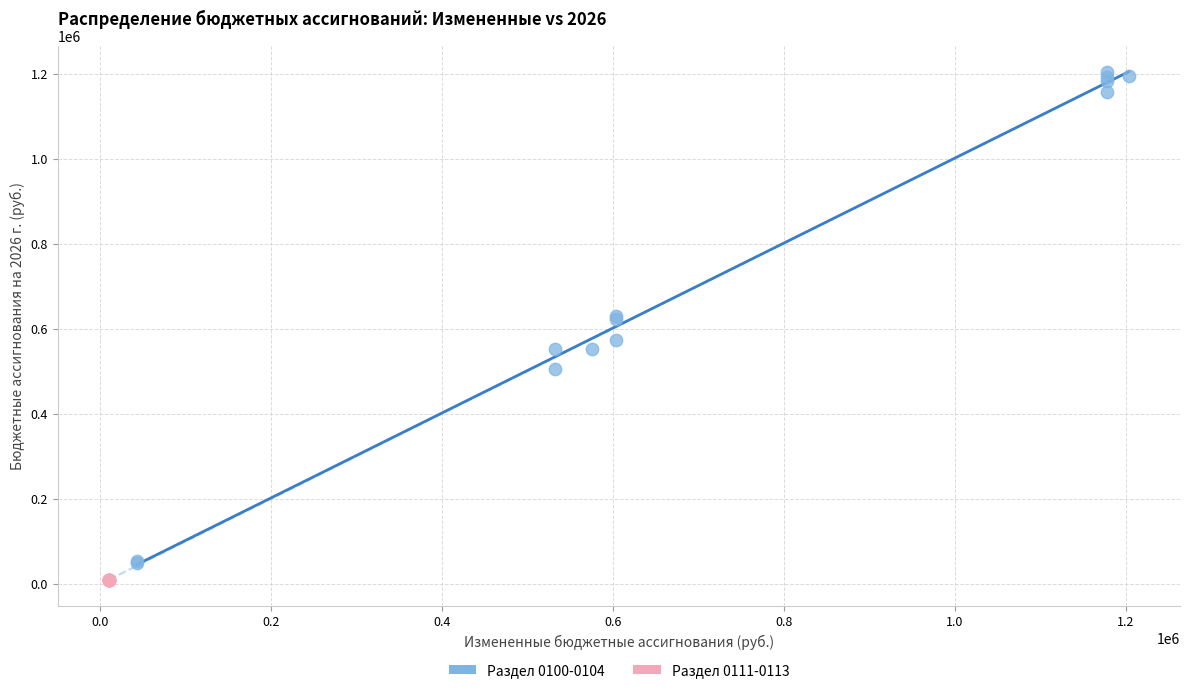

Which series reaches the maximum Y coordinate?

Раздел 0100-0104